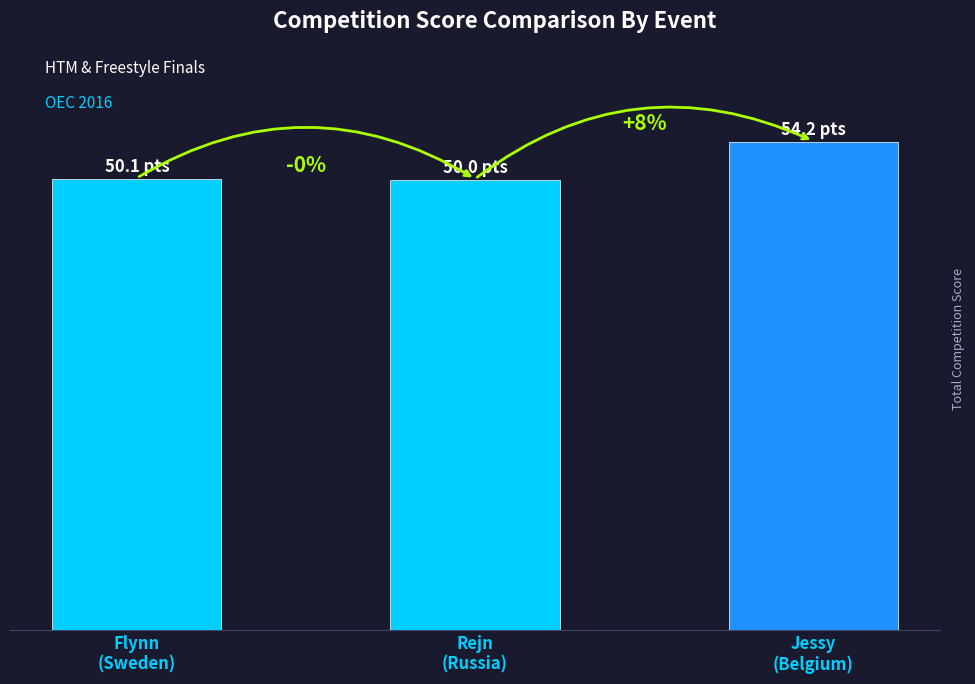

Read the value at Rejn
(Russia).

50.0